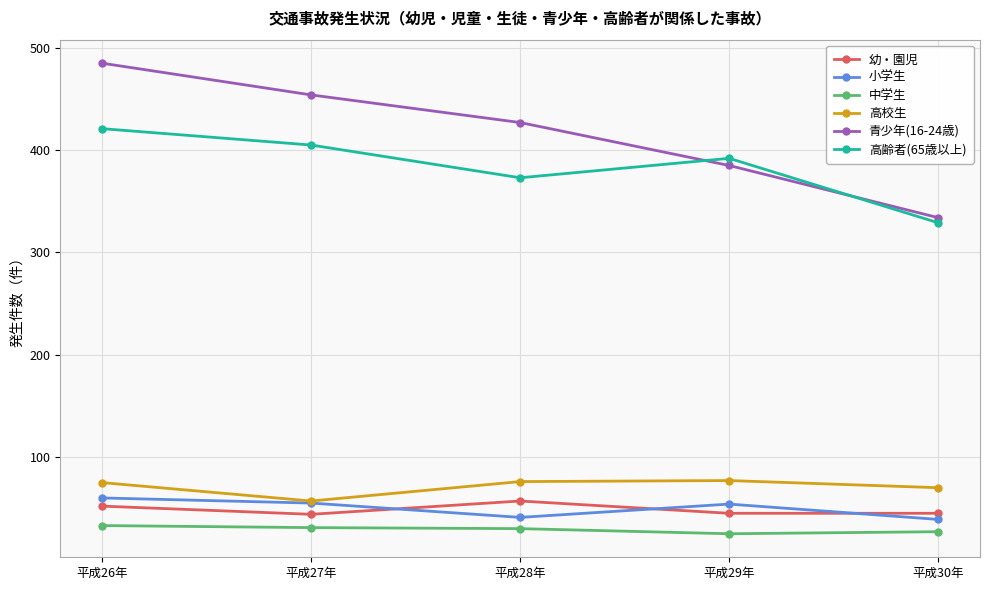

Which series has the largest total across all categories?

青少年(16-24歳)